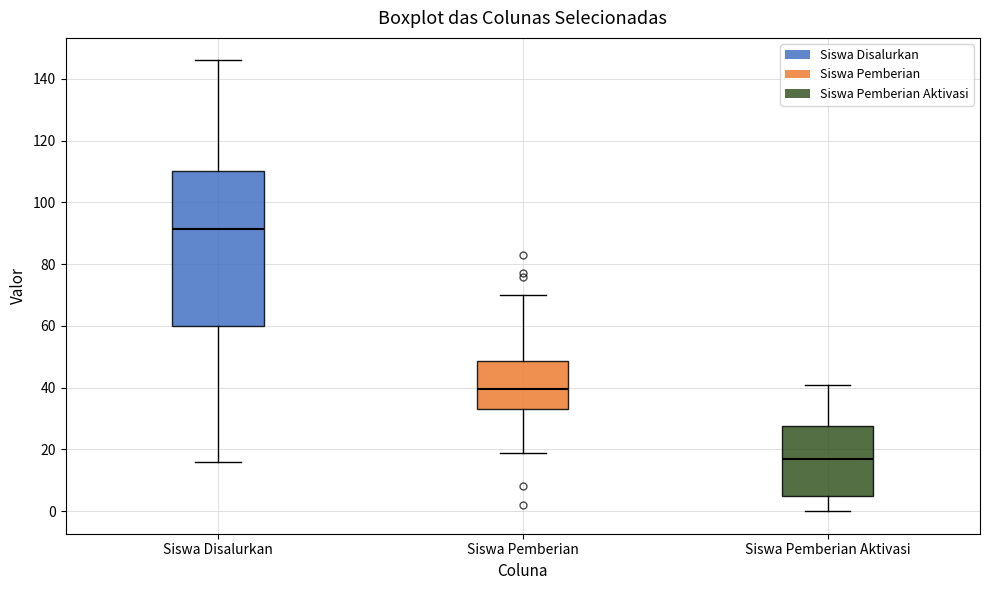

Which box has the lowest median line?

Siswa Pemberian Aktivasi